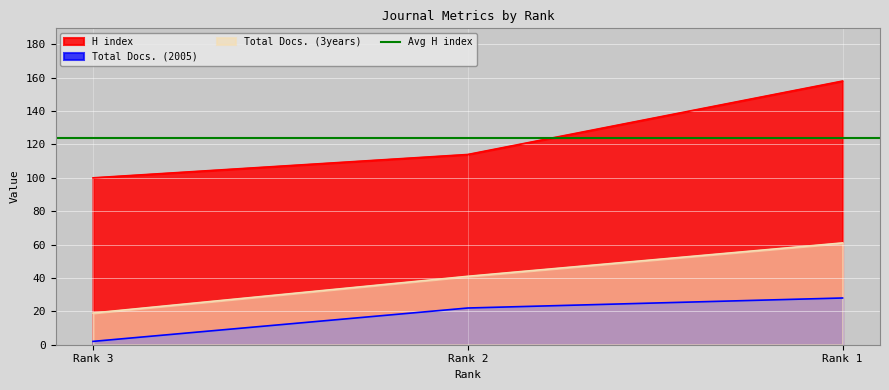

At which label does Total Docs. (2005) reach its minimum?

Rank 3